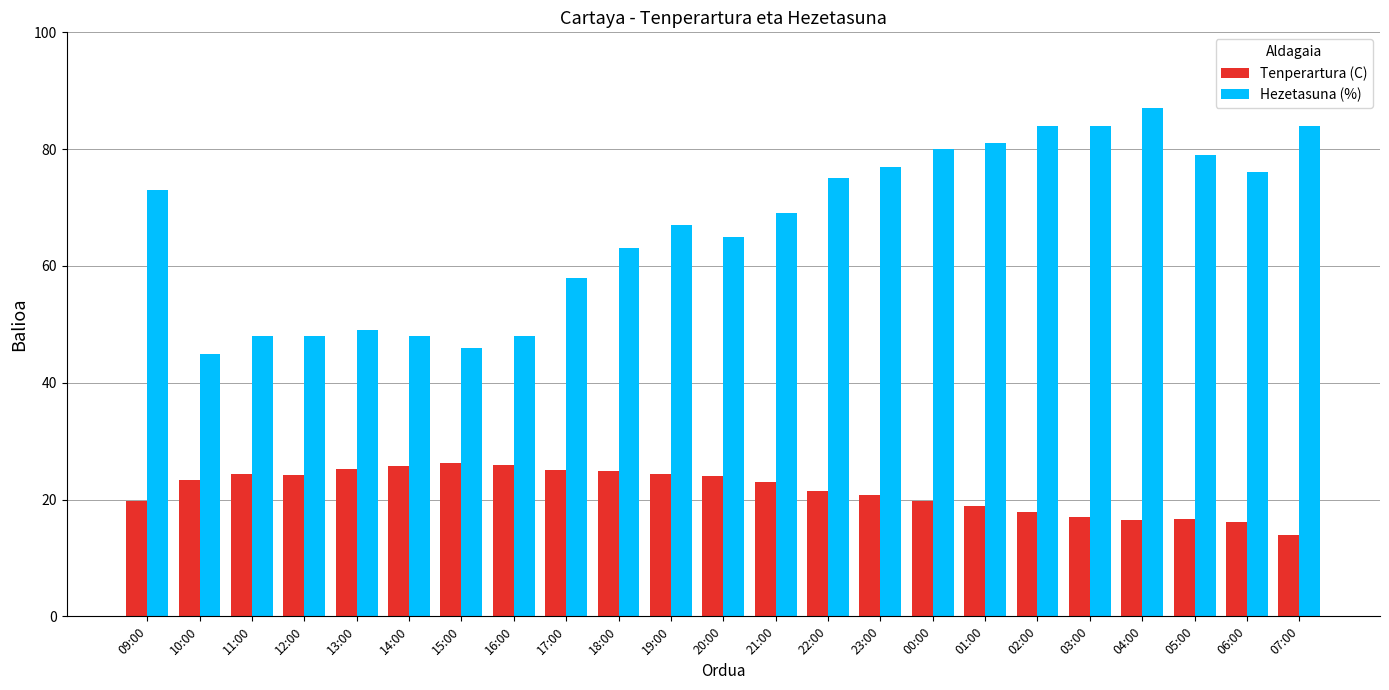

How many data points in Hezetasuna (%) are less than 69?

11